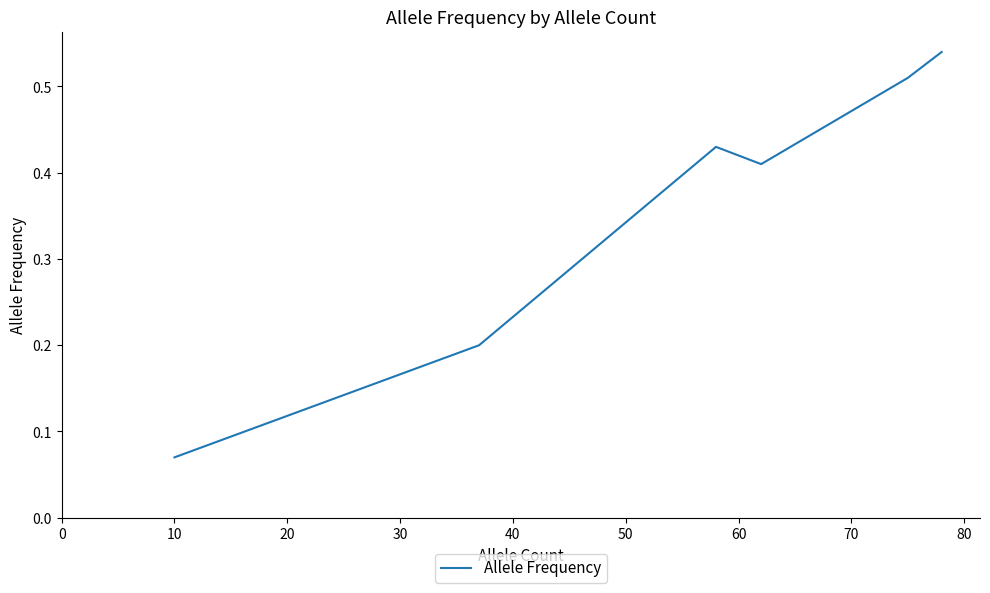

Is this an area chart (filled region under the line)?

No